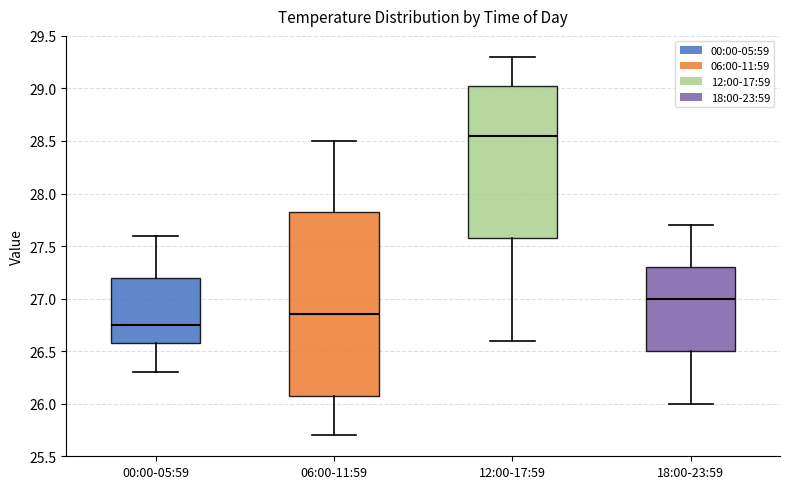

Where does the upper whisker of the box for 00:00-05:59 end on the y-axis? The values are not printed on the chart, so give them approximately, as read against the axis.

27.60